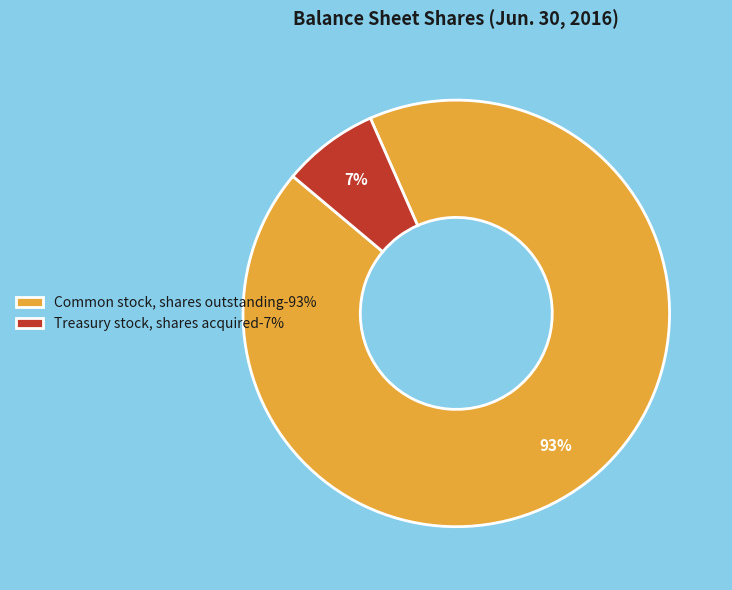

What is the largest slice in the pie chart?

Common stock, shares outstanding